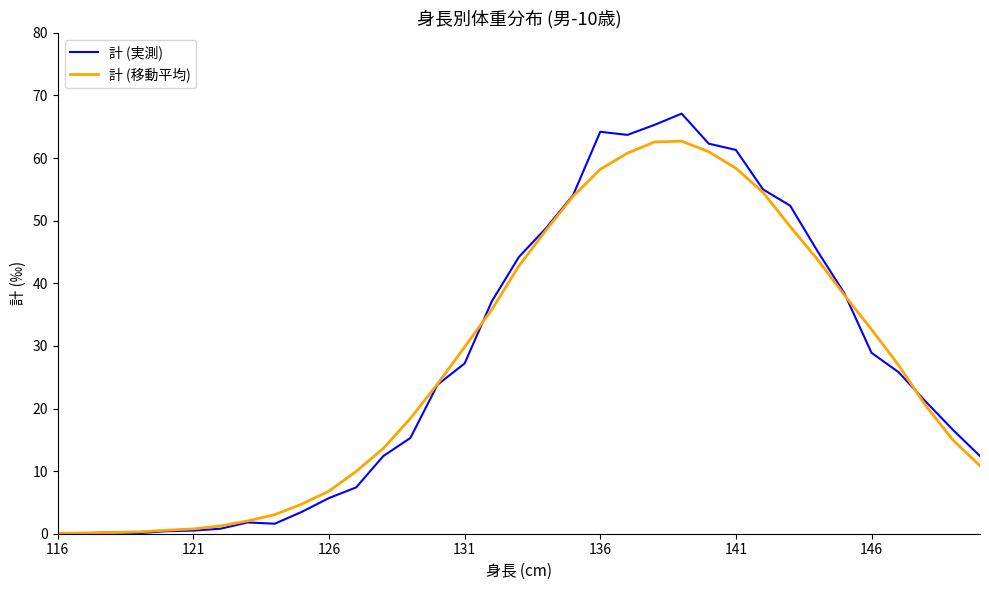

Which series has the widest spread of values?

計 (実測)